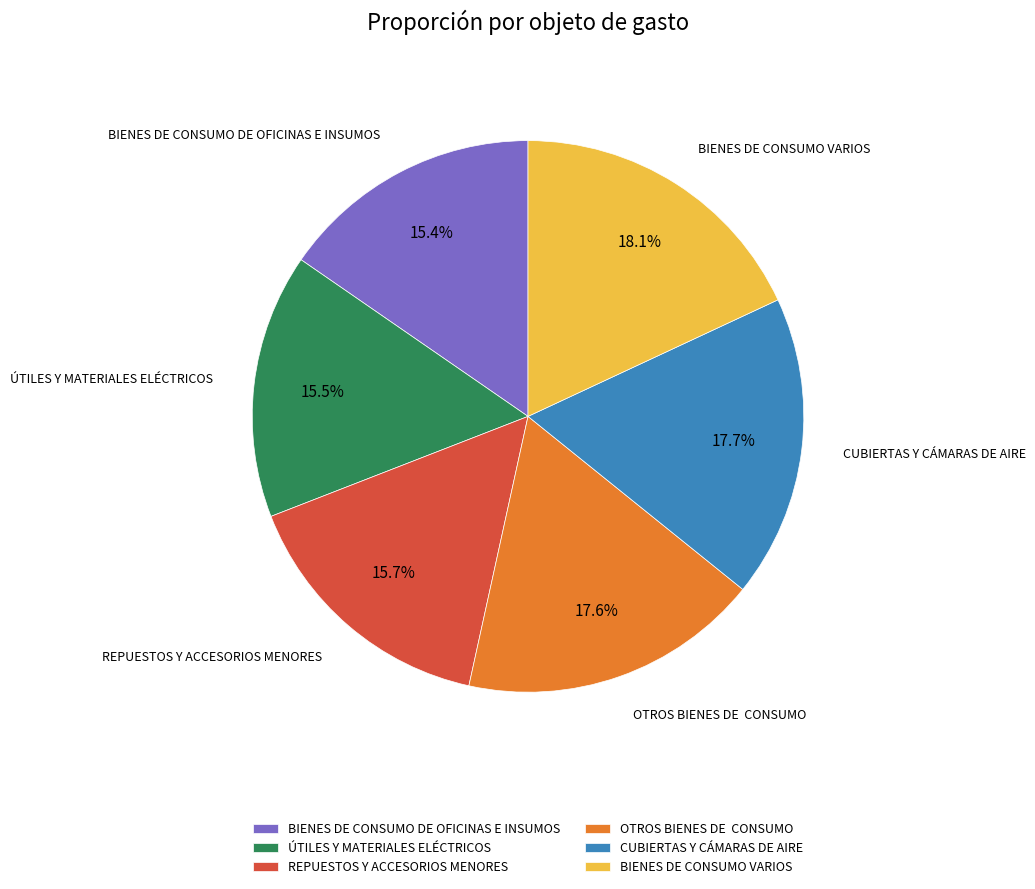

What is the ratio of the value at REPUESTOS Y ACCESORIOS MENORES to the value at ÚTILES Y MATERIALES ELÉCTRICOS?

1.0